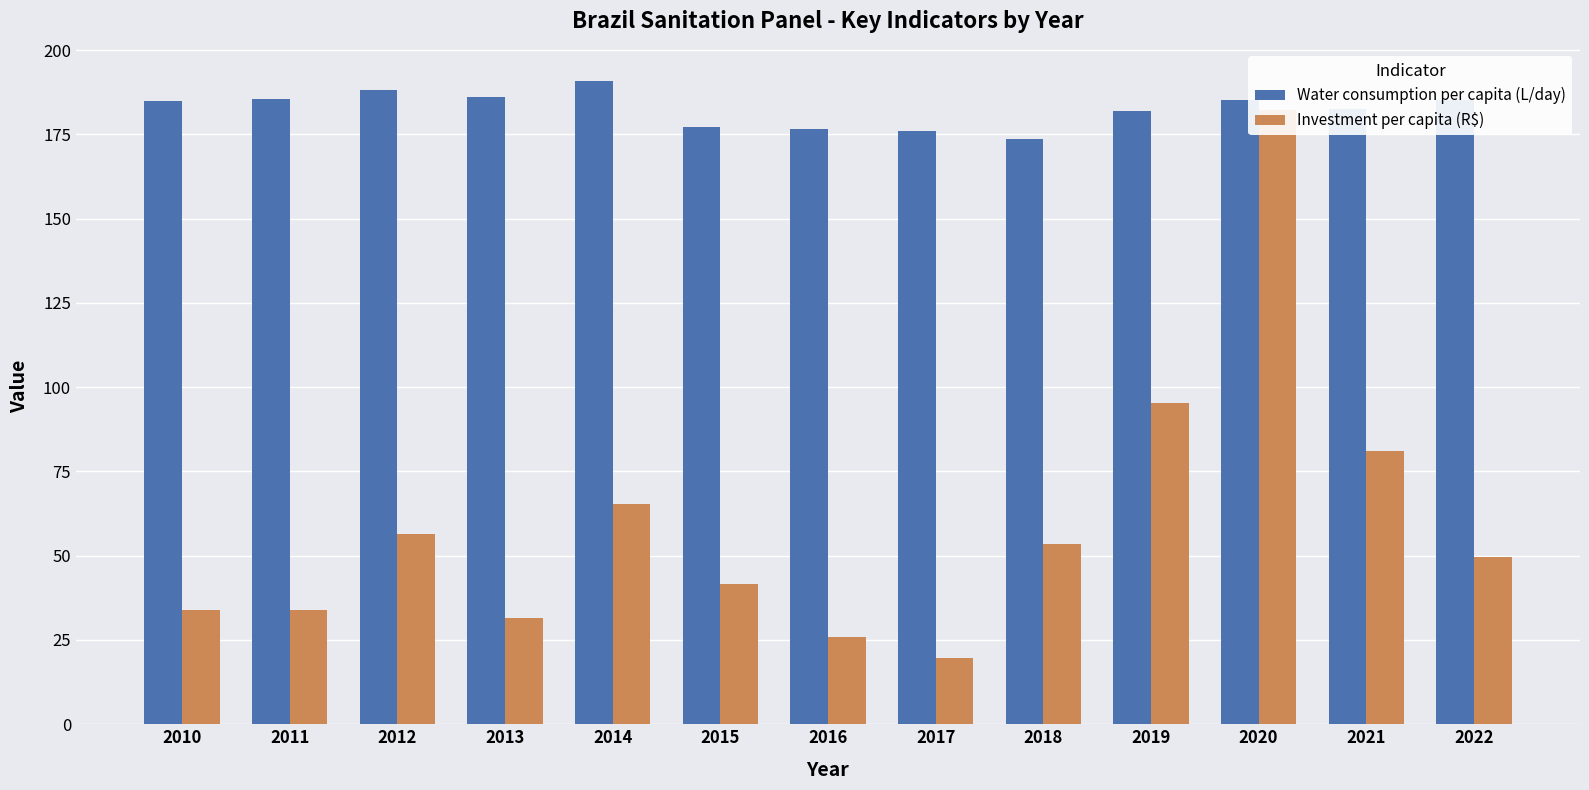

Is it true that Water consumption per capita (L/day) equals 66.1 at 2013?

False